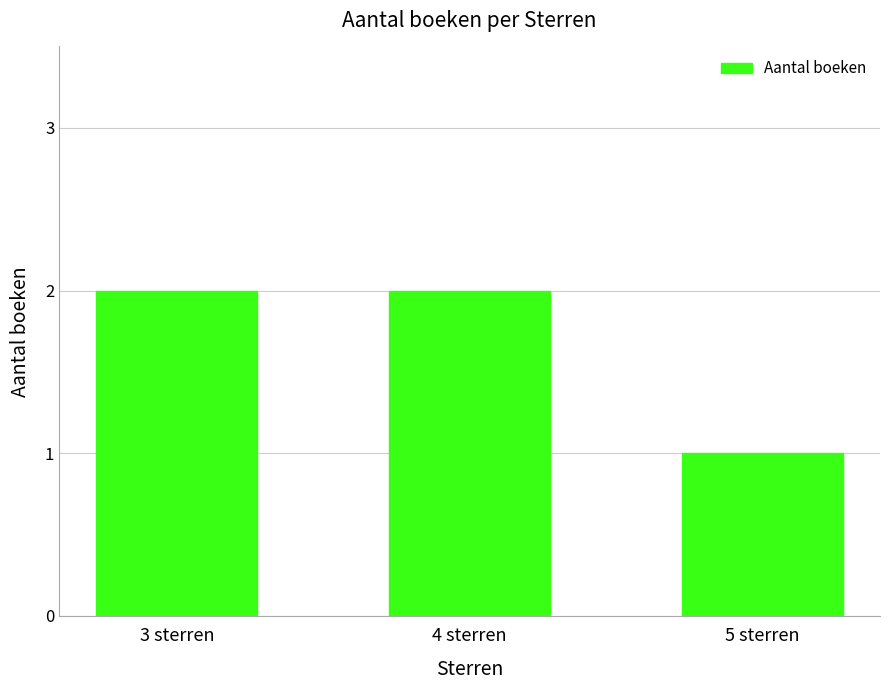

Reading left to right, list all the values displayed in this chart.

3 sterren=2	4 sterren=2	5 sterren=1